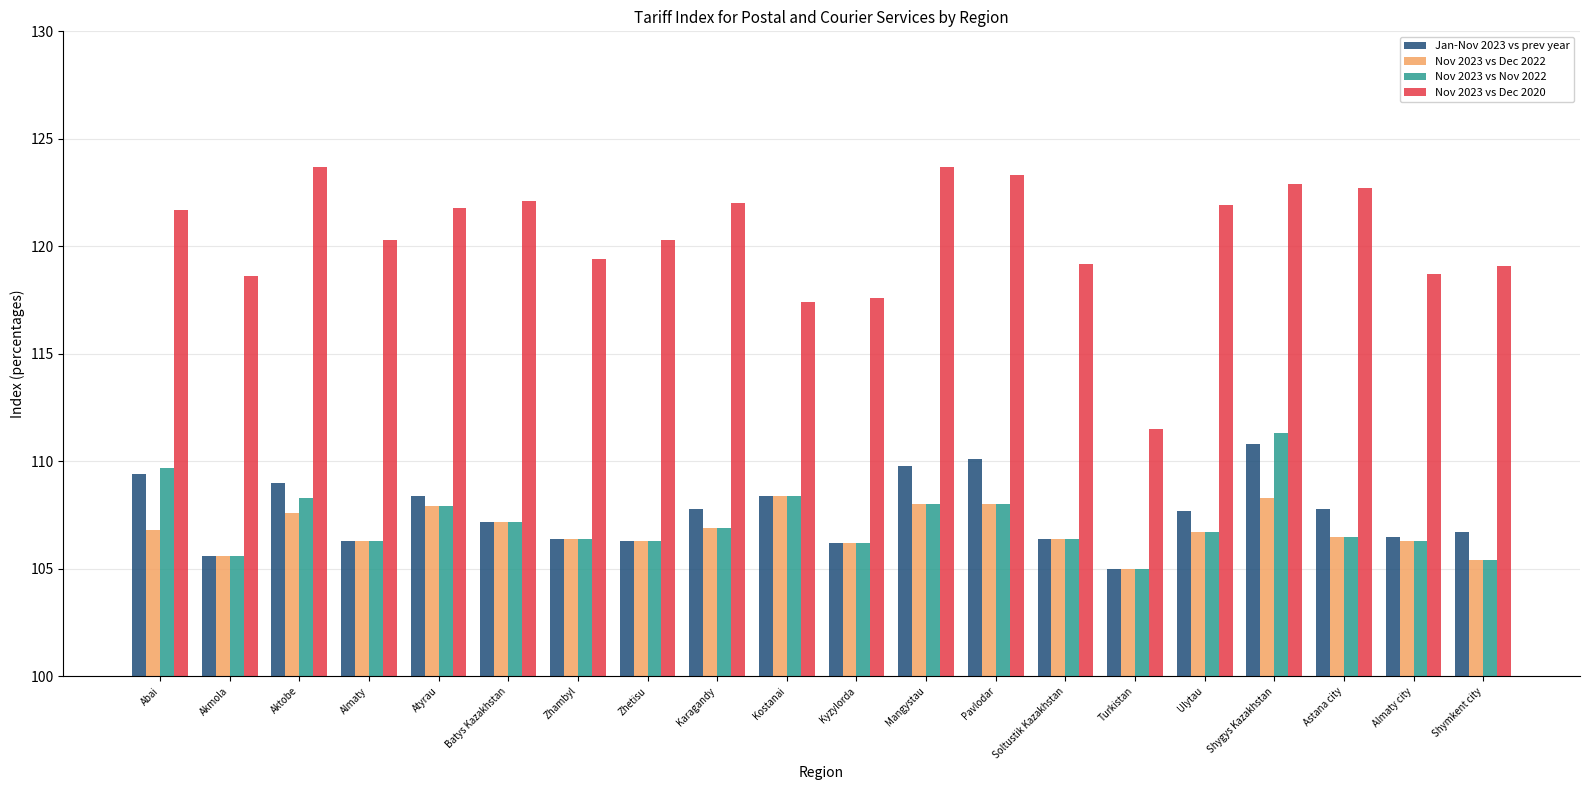

What is the total value across all series at Karagandy?

443.6